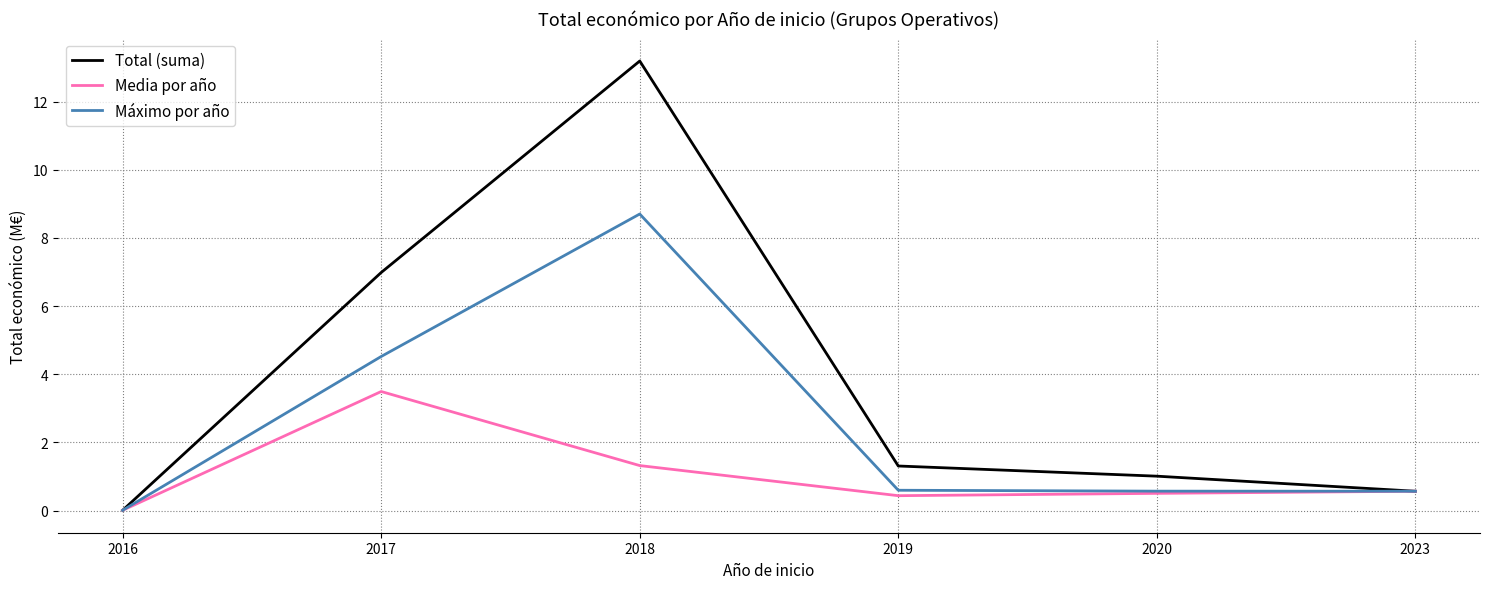

Count the number of data series in this chart.

3